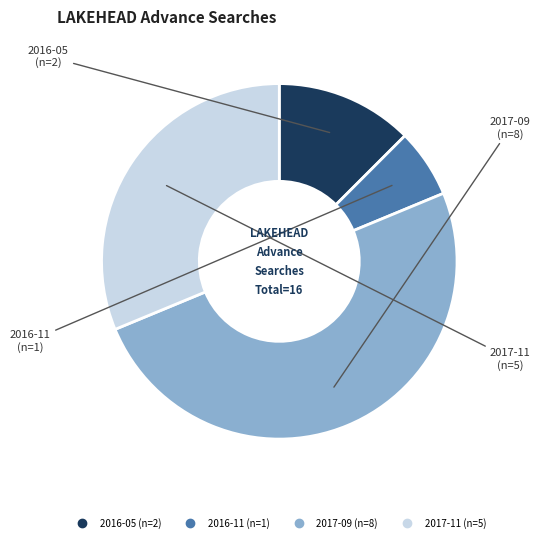

Rank the categories by value from highest to lowest.

2017-09, 2017-11, 2016-05, 2016-11